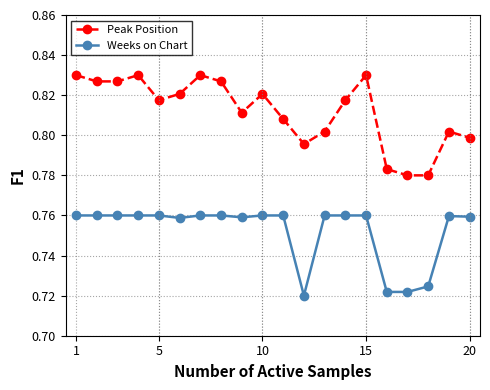

Count the Weeks on Chart values in the range 0 to 1.

20